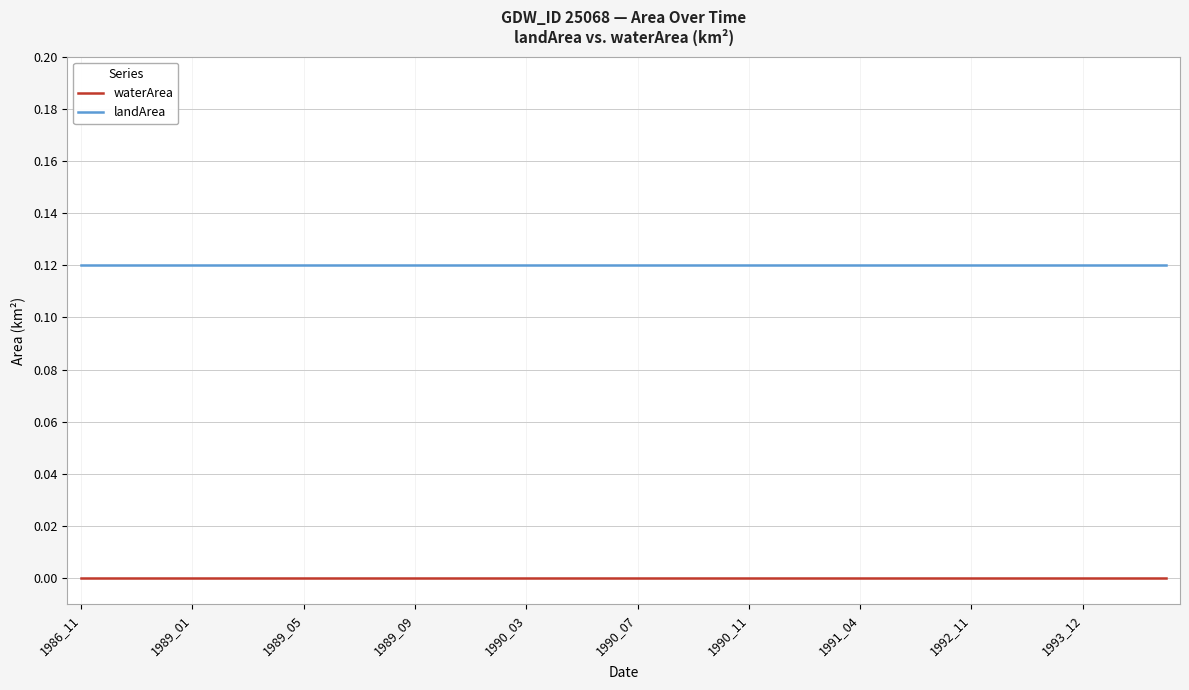

Rank the series by their average value, from highest to lowest.

landArea, waterArea